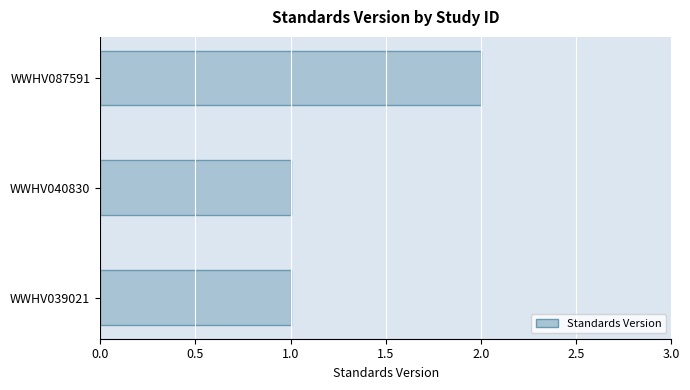

Approximately how many times larger is the value at WWHV087591 compared to WWHV040830?

2.0